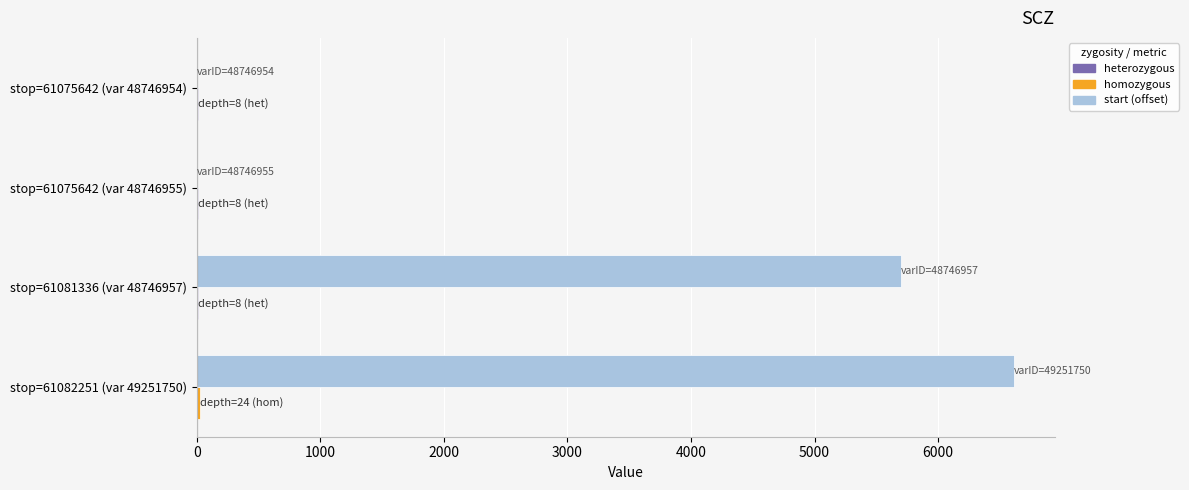

At which category is the sum across all series the highest?

stop=61082251 (var 49251750)